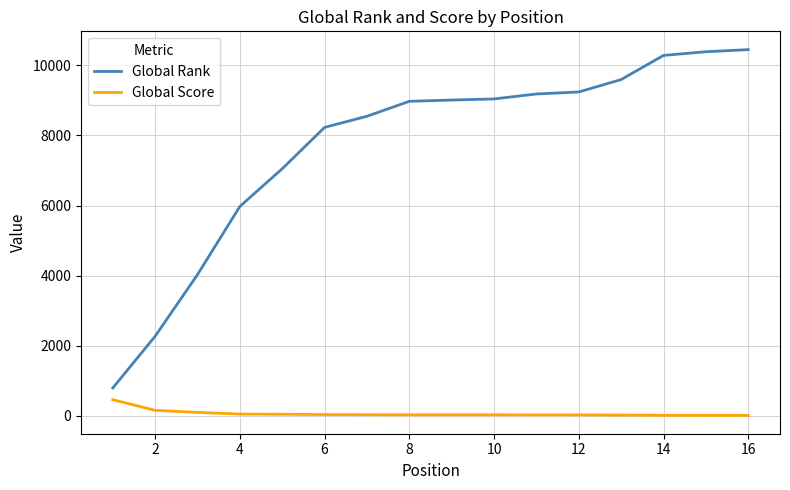

How many series are shown in this chart?

2